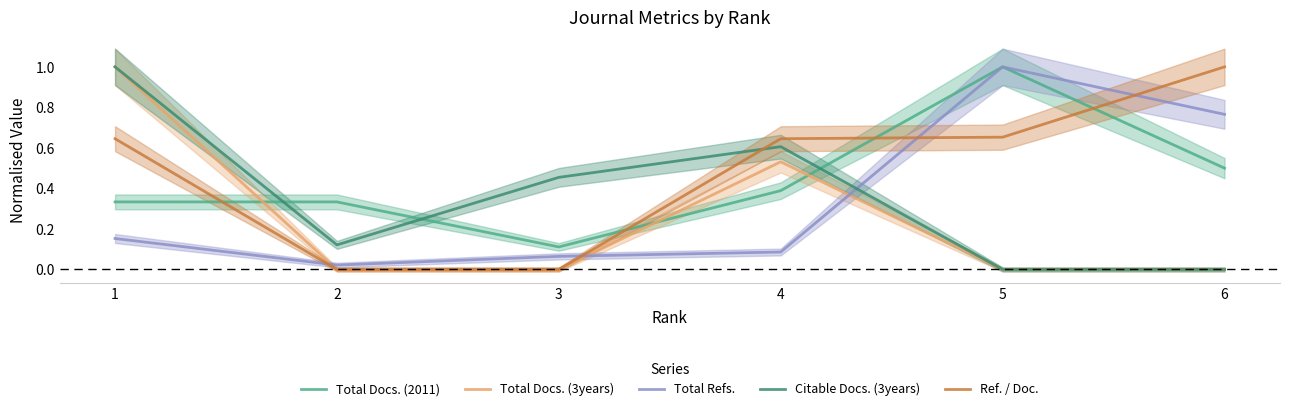

How many lines are shown in the chart?

5